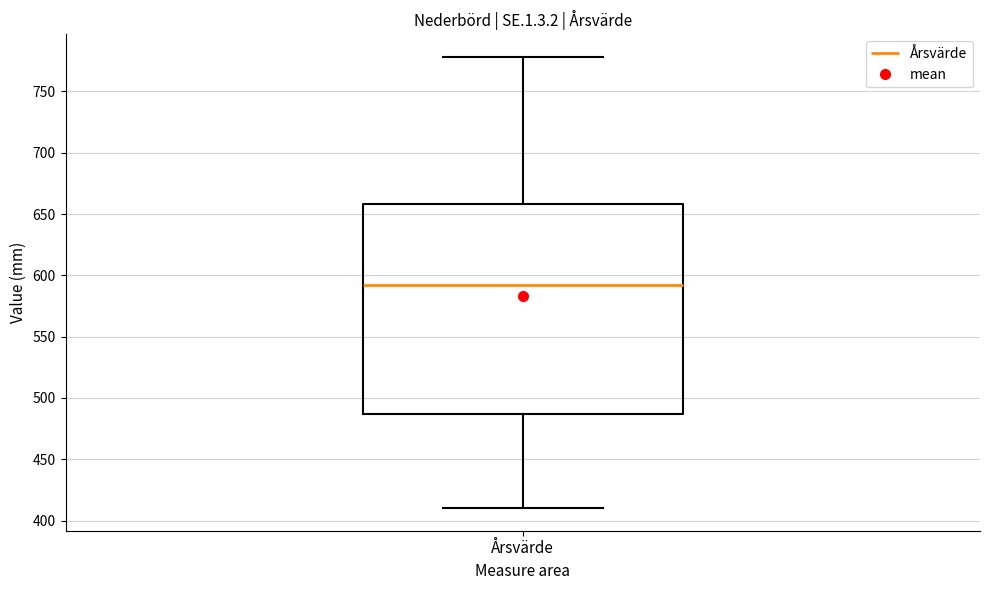

Transcribe this box plot: give where the median line is, the range the box spans, and where the two whiskers end, as read against the y-axis. The values are not printed on the chart, so give them approximately, as read against the axis.

median 590, box 485 to 660, whiskers 410 to 780